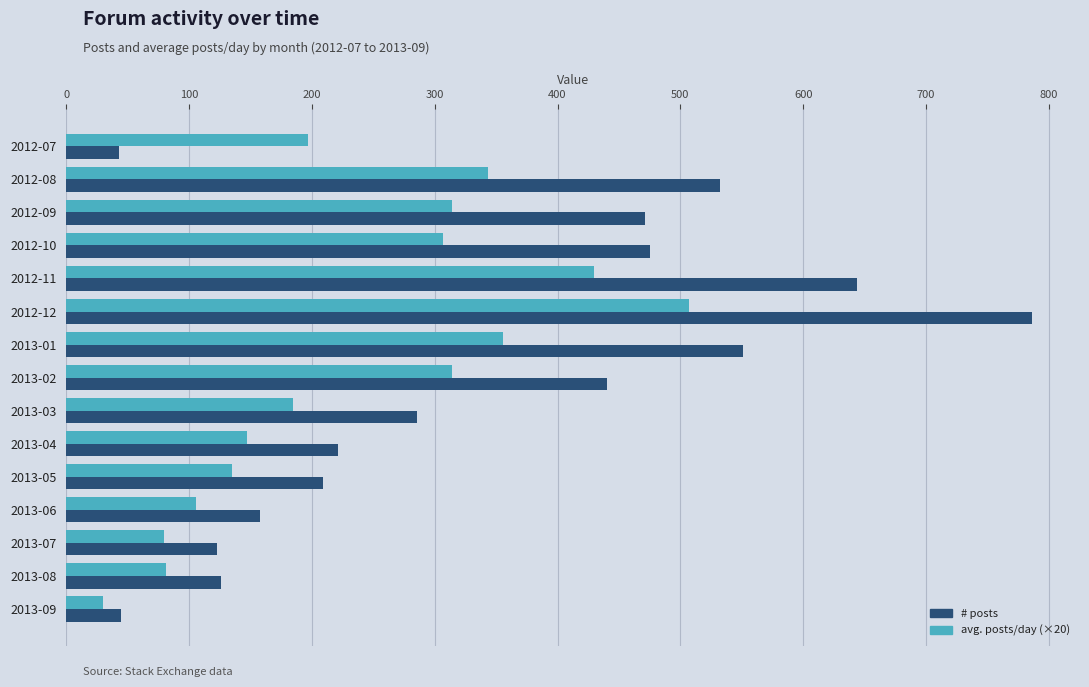

What is the average value of the # posts series?

340.7